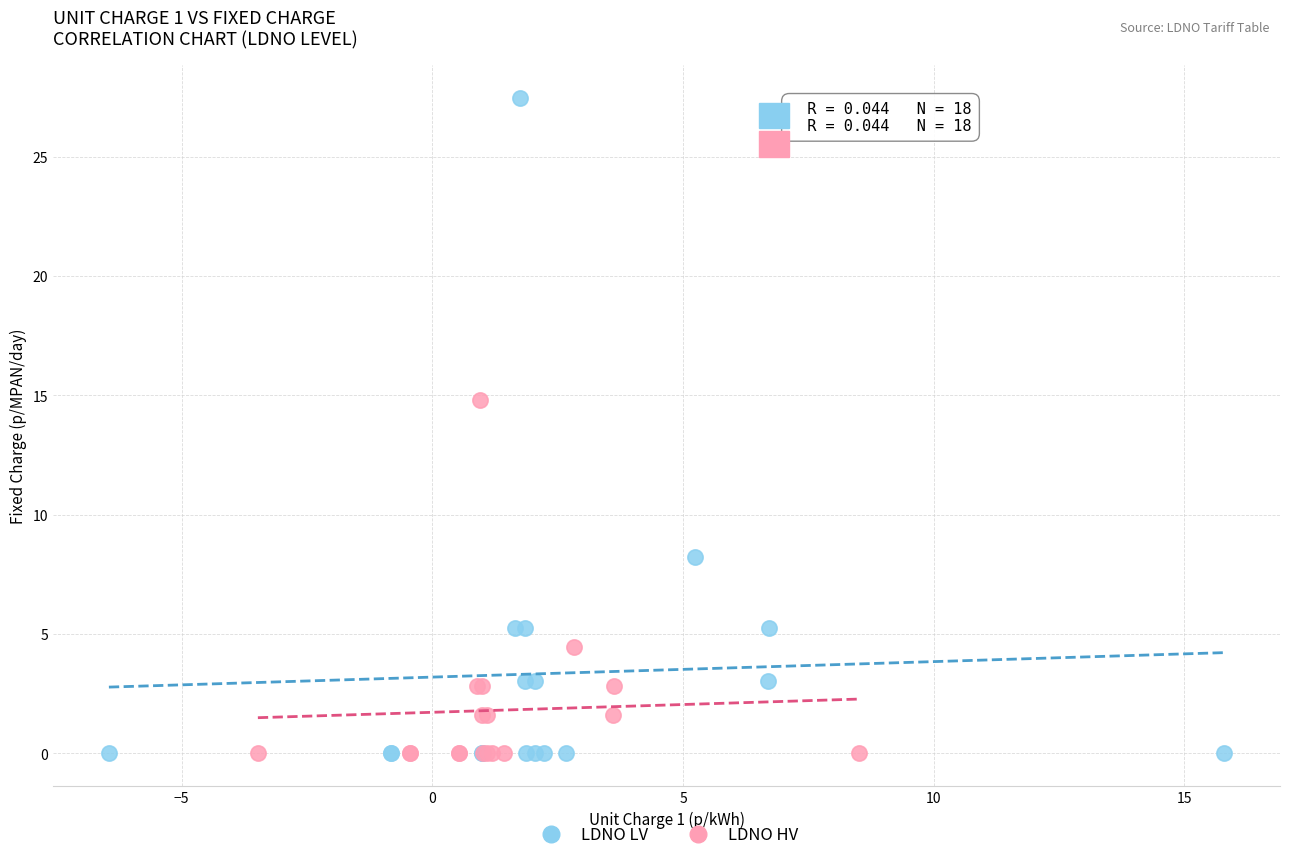

Which series reaches the maximum Y coordinate?

LDNO LV